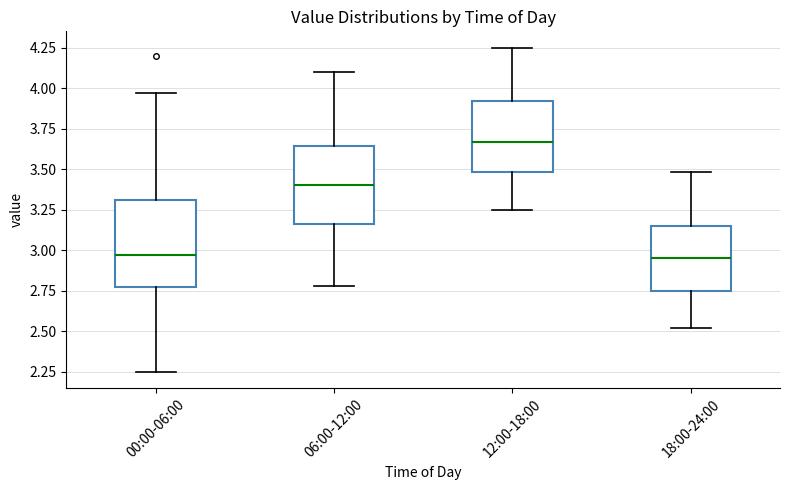

Which box is the tallest, from its lower edge to its upper edge?

00:00-06:00